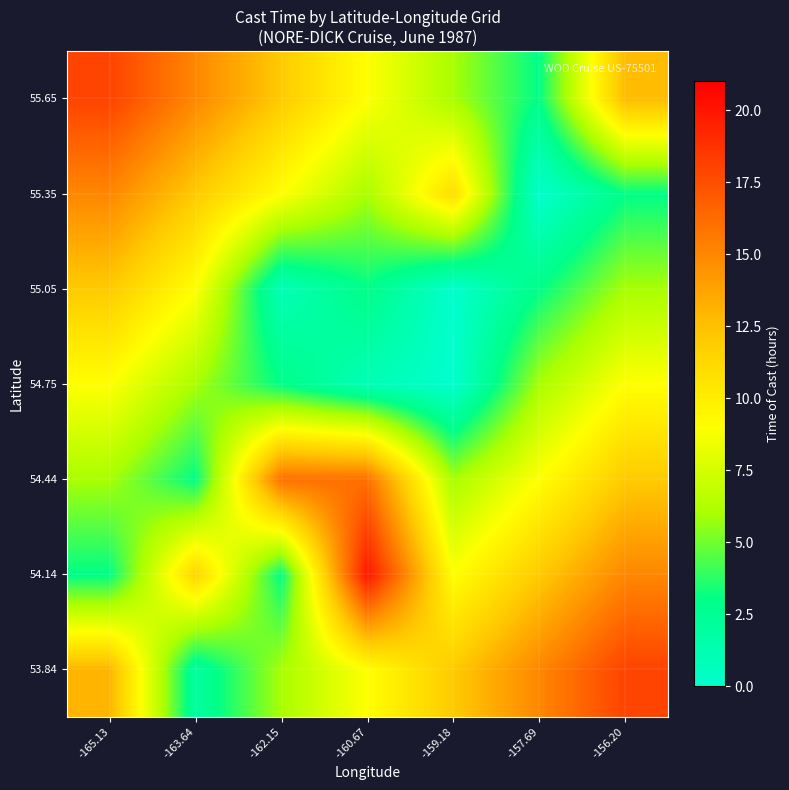

Reading left to right, what are all the values shown in this chart?

53.84: -165.13=13.0	-163.64=2.0	-162.15=6.0	-160.67=9.0	-159.18=12.0	-157.69=15.0	-156.20=18.0
54.14: -165.13=3.0	-163.64=11.5	-162.15=3.0	-160.67=20.0	-159.18=9.0	-157.69=12.0	-156.20=15.0
54.44: -165.13=6.0	-163.64=3.0	-162.15=16.0	-160.67=16.0	-159.18=6.0	-157.69=9.0	-156.20=12.0
54.75: -165.13=9.0	-163.64=6.0	-162.15=3.0	-160.67=1.0	-159.18=0.0	-157.69=6.0	-156.20=9.0
55.05: -165.13=12.0	-163.64=9.0	-162.15=1.0	-160.67=3.0	-159.18=0.0	-157.69=3.0	-156.20=6.0
55.35: -165.13=15.0	-163.64=12.0	-162.15=9.0	-160.67=6.0	-159.18=11.0	-157.69=0.0	-156.20=3.0
55.65: -165.13=18.0	-163.64=15.0	-162.15=12.0	-160.67=9.0	-159.18=6.0	-157.69=3.0	-156.20=12.7